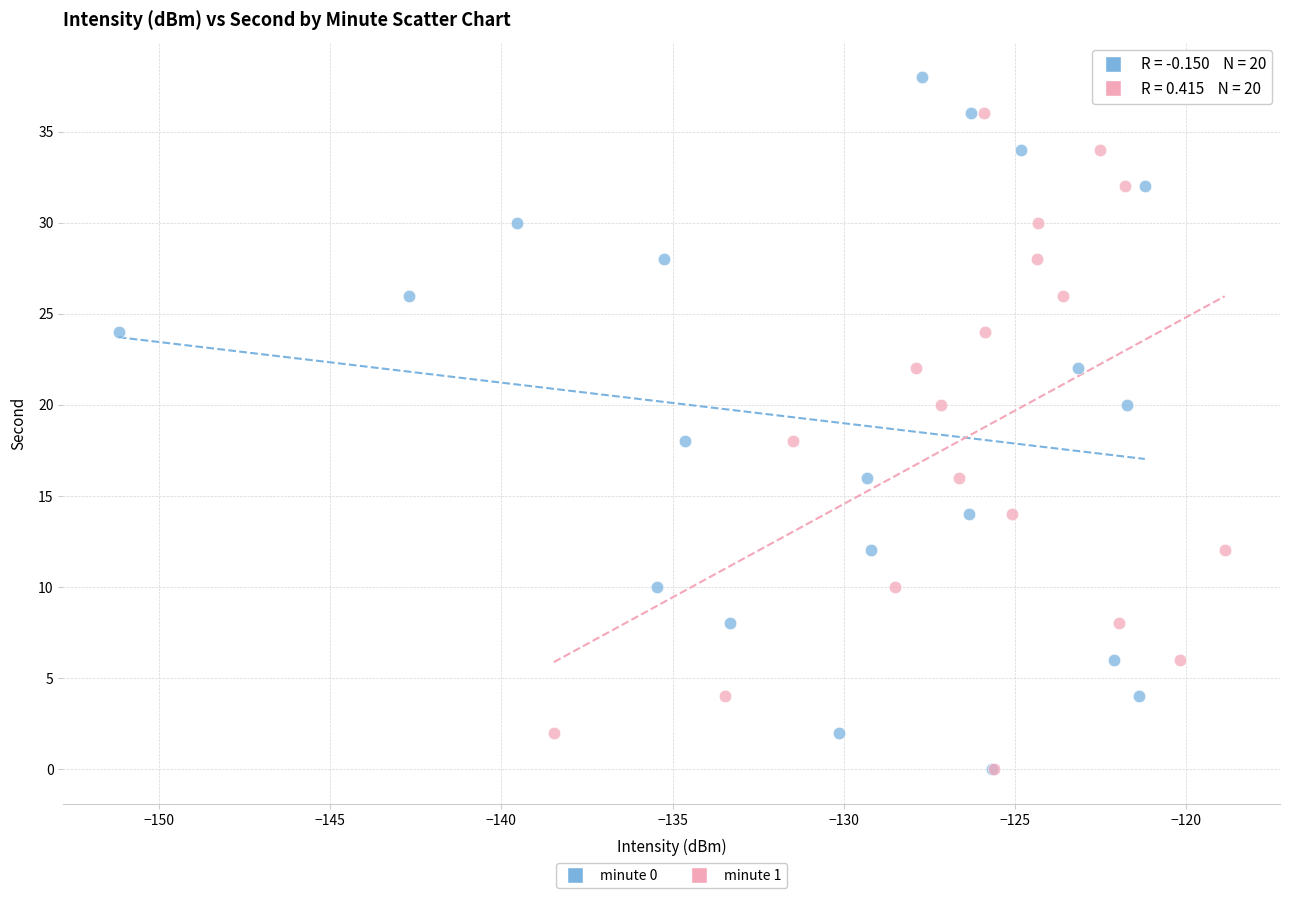

What are all the series names shown in the legend?

minute 0, minute 1